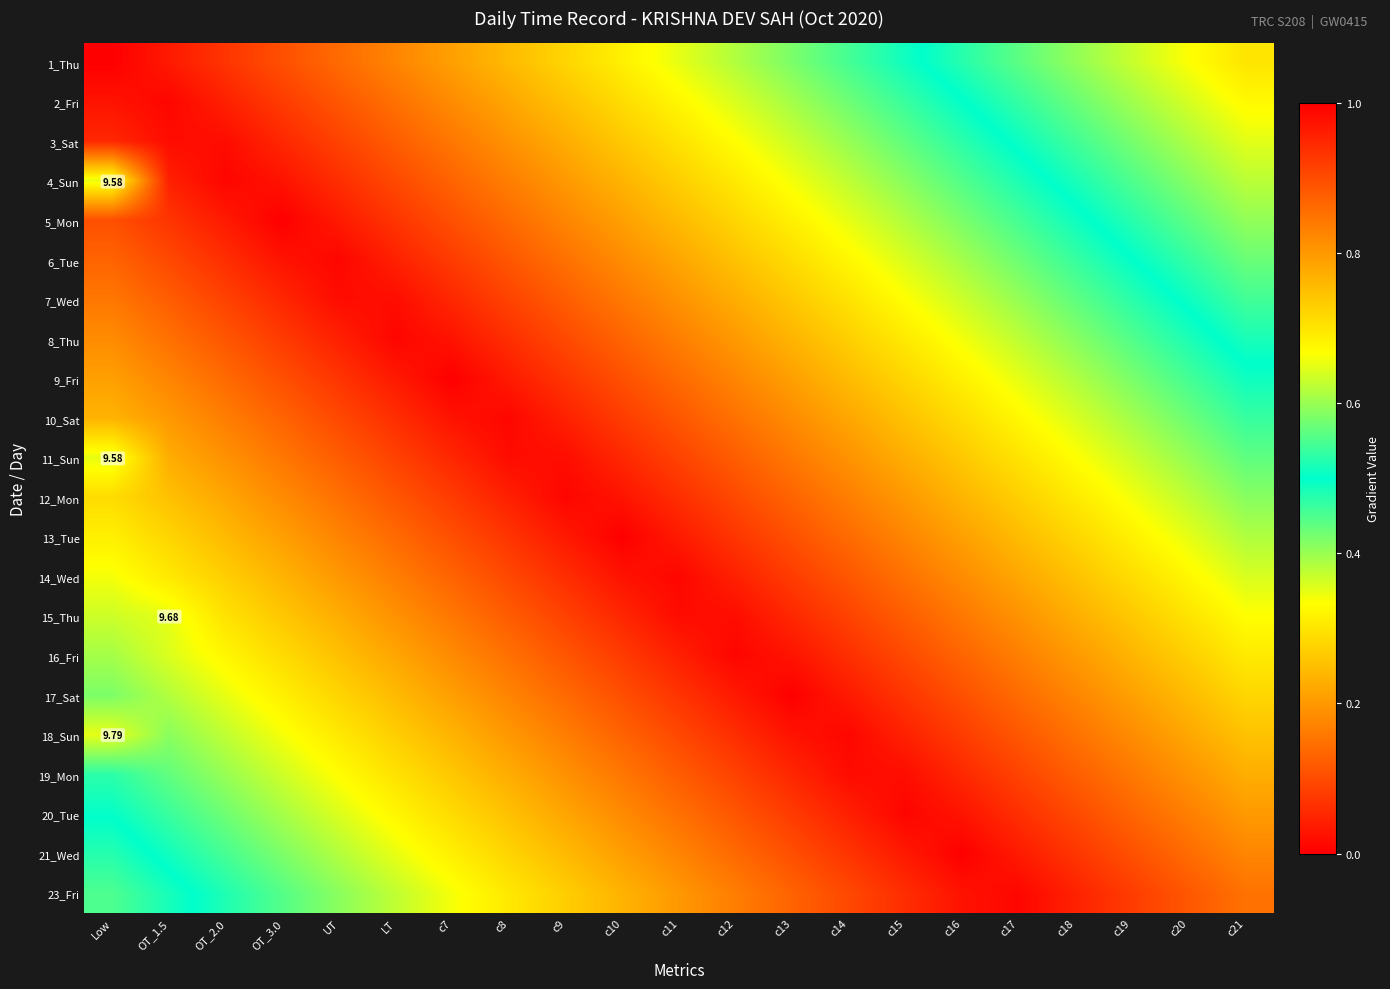

The 23_Fri series shows 0.1 at c19. True or false?

True